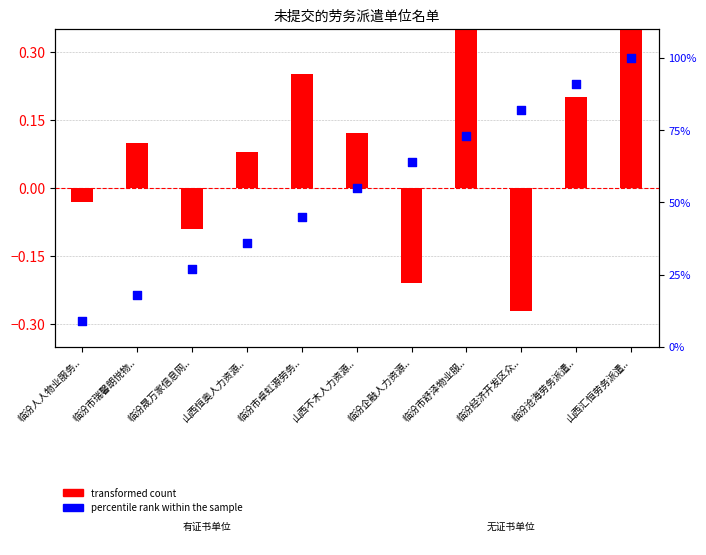

At which category is the sum across all series the highest?

山西汇恒劳务派遣..